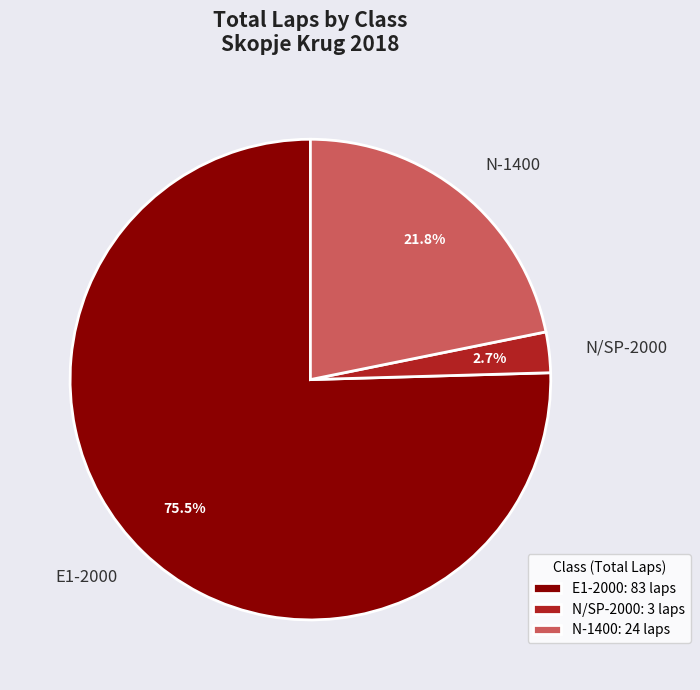

How many segments does this pie chart have?

3